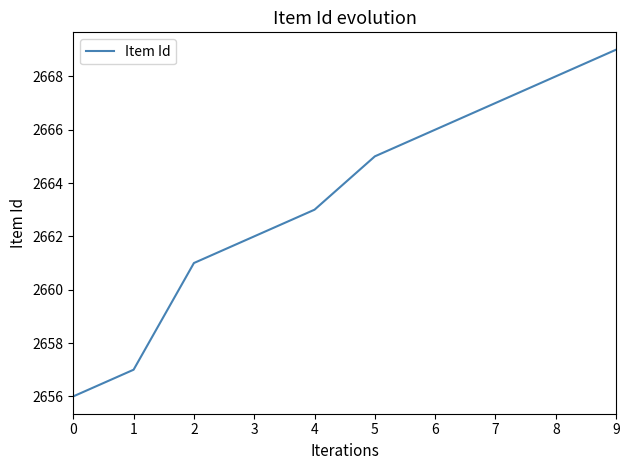

What is the difference between the values at 7 and 5?

2